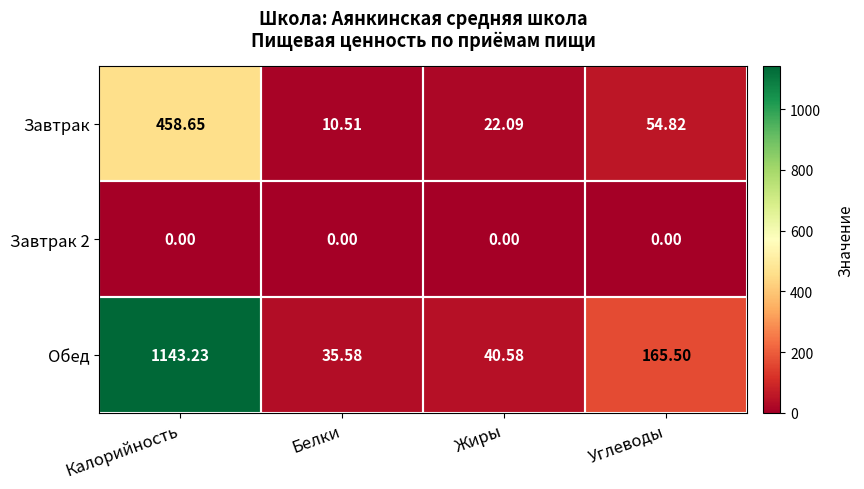

Which series has the widest spread of values?

Обед